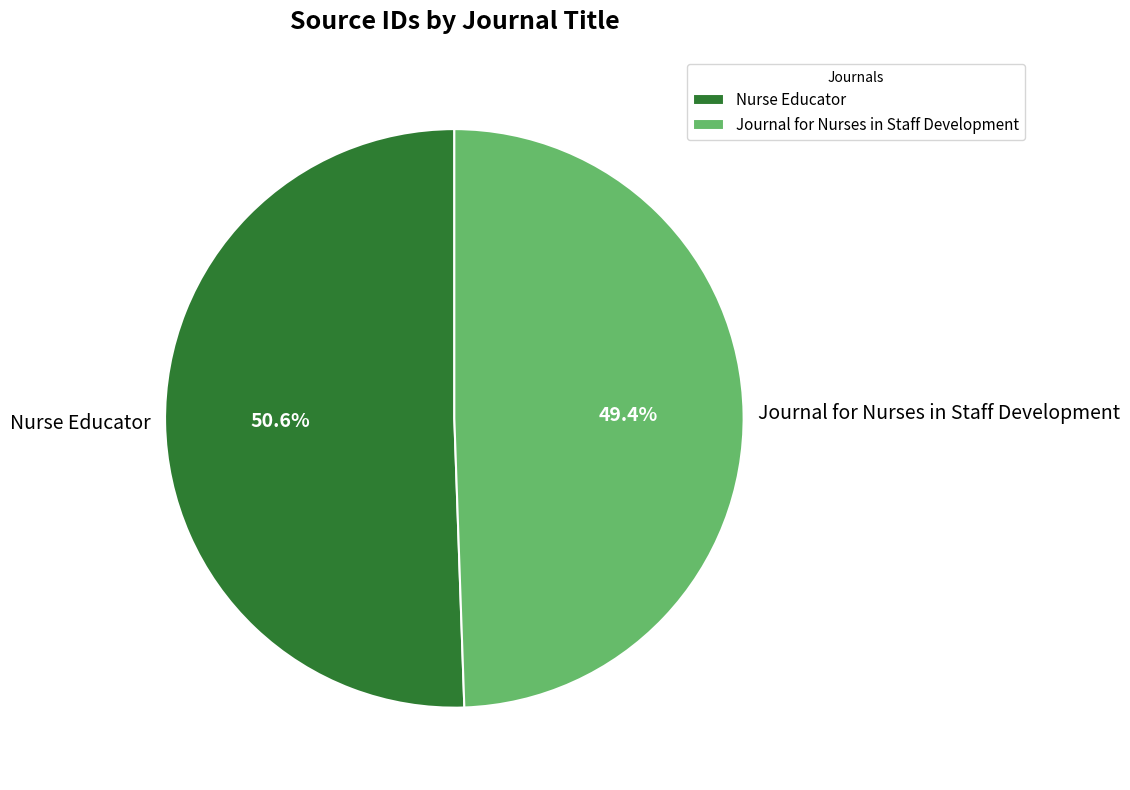

Does Journal for Nurses in Staff Development represent more than half of the total?

No